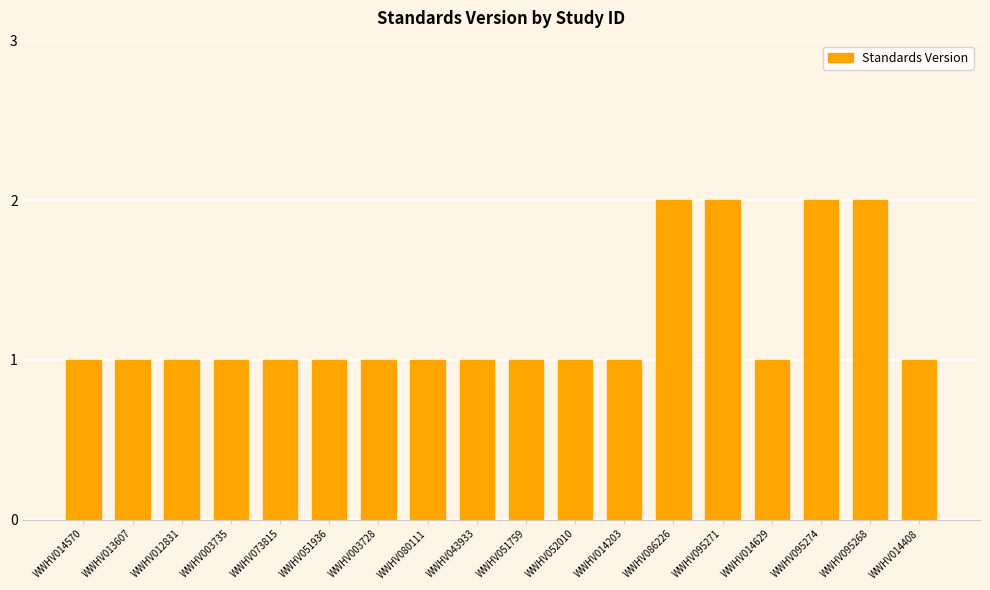

True or false: the data shows 1 at WWHV080111.

True